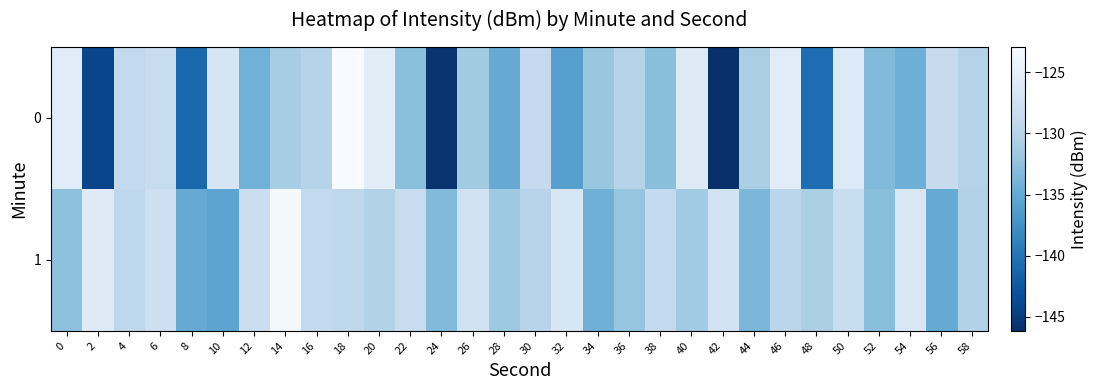

Rank the series at 58 from highest to lowest value.

0, 1